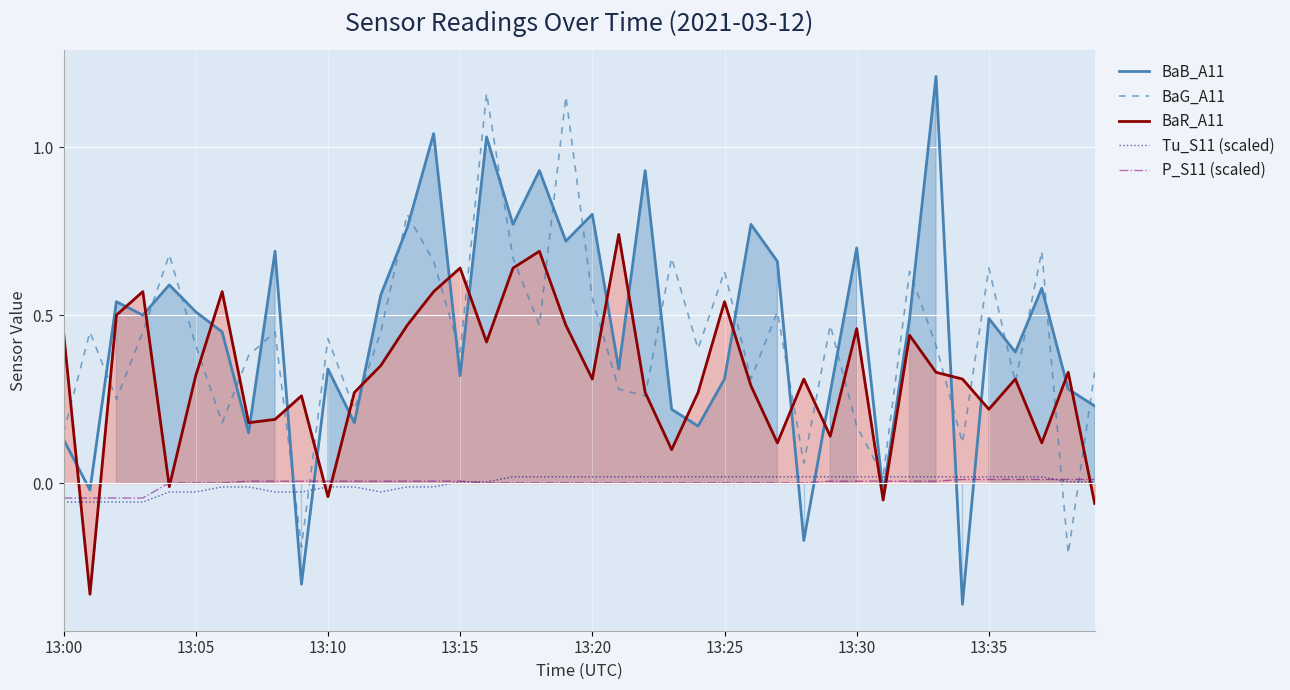

True or false: P_S11 (scaled) has a value of 0.0 at 13:15.

True